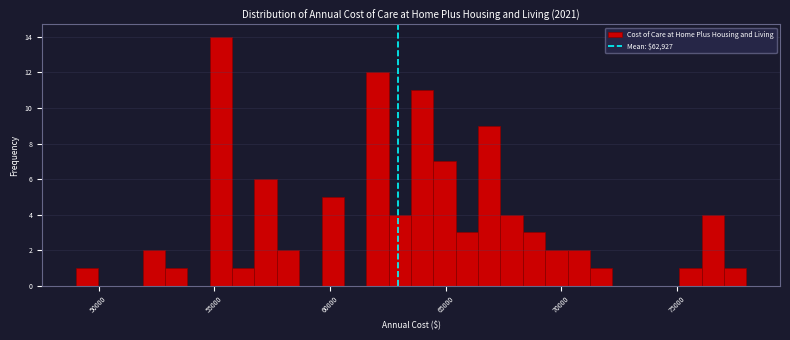

Around what value on the x-axis is the tallest bar? Give the approximate position of its centre, as read against the axis.

55500